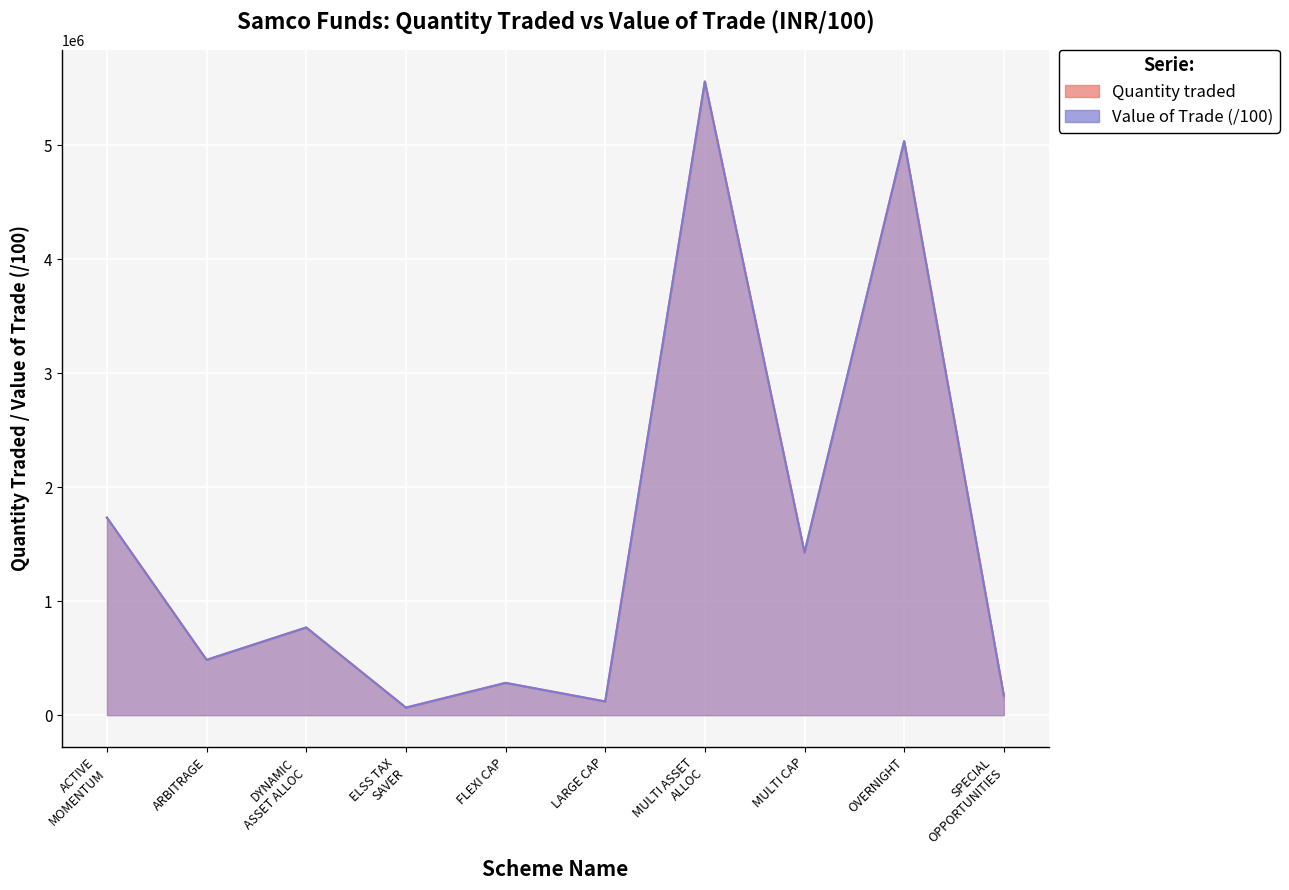

True or false: Quantity traded and Value of Trade cross at least once.

False